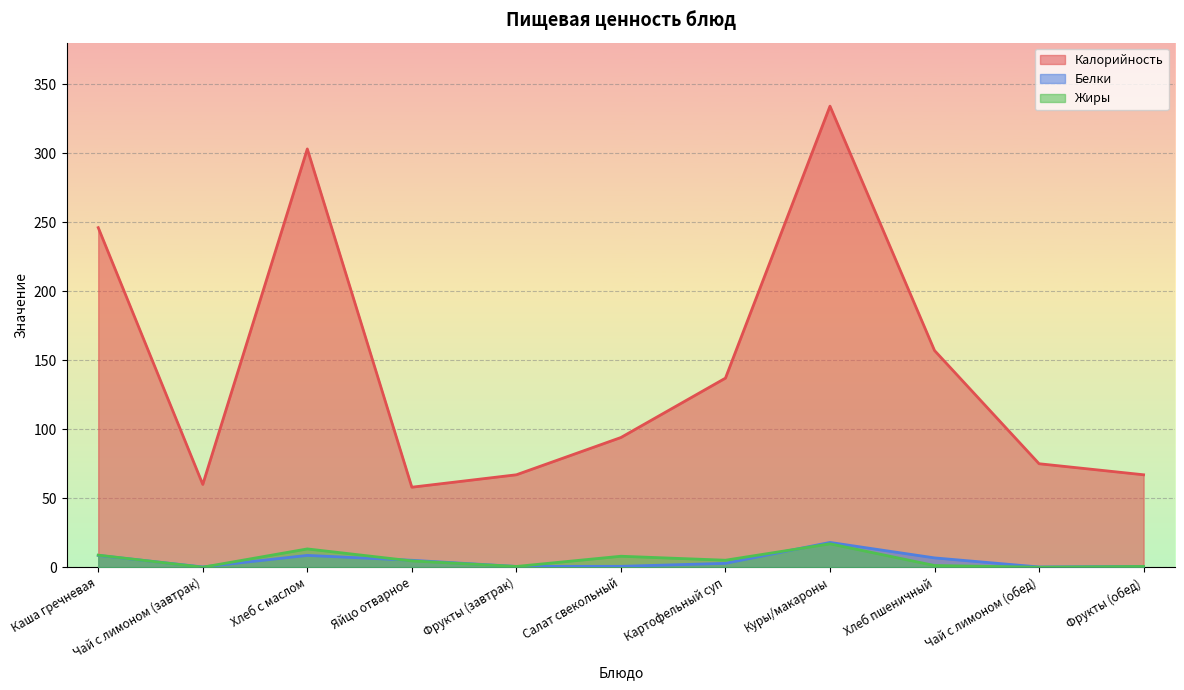

The value of Калорийность at Хлеб с маслом is 303.0. True or false?

True